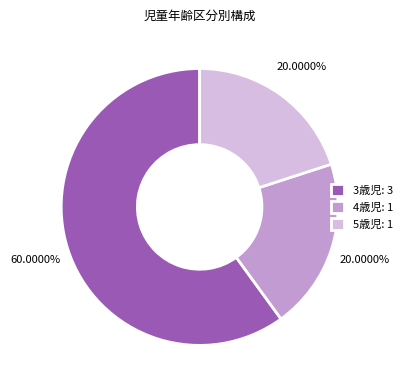

True or false: 3歳児 accounts for 60% of the total.

True